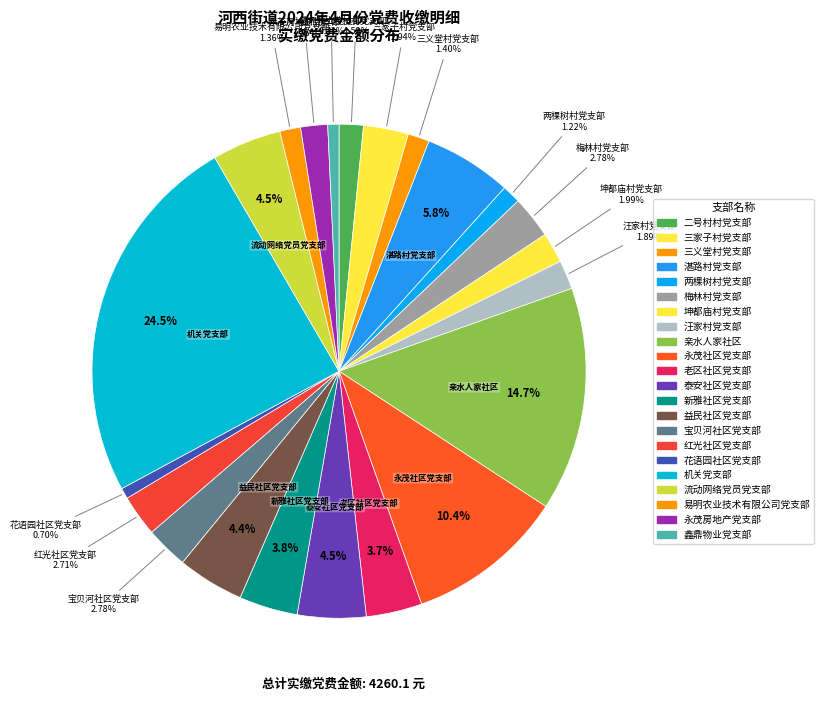

How many slices are in this pie chart?

22